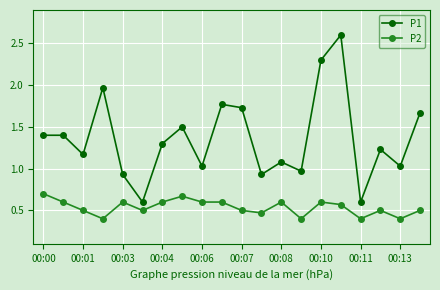

True or false: P2 has more than 2 interior local peaks.

True